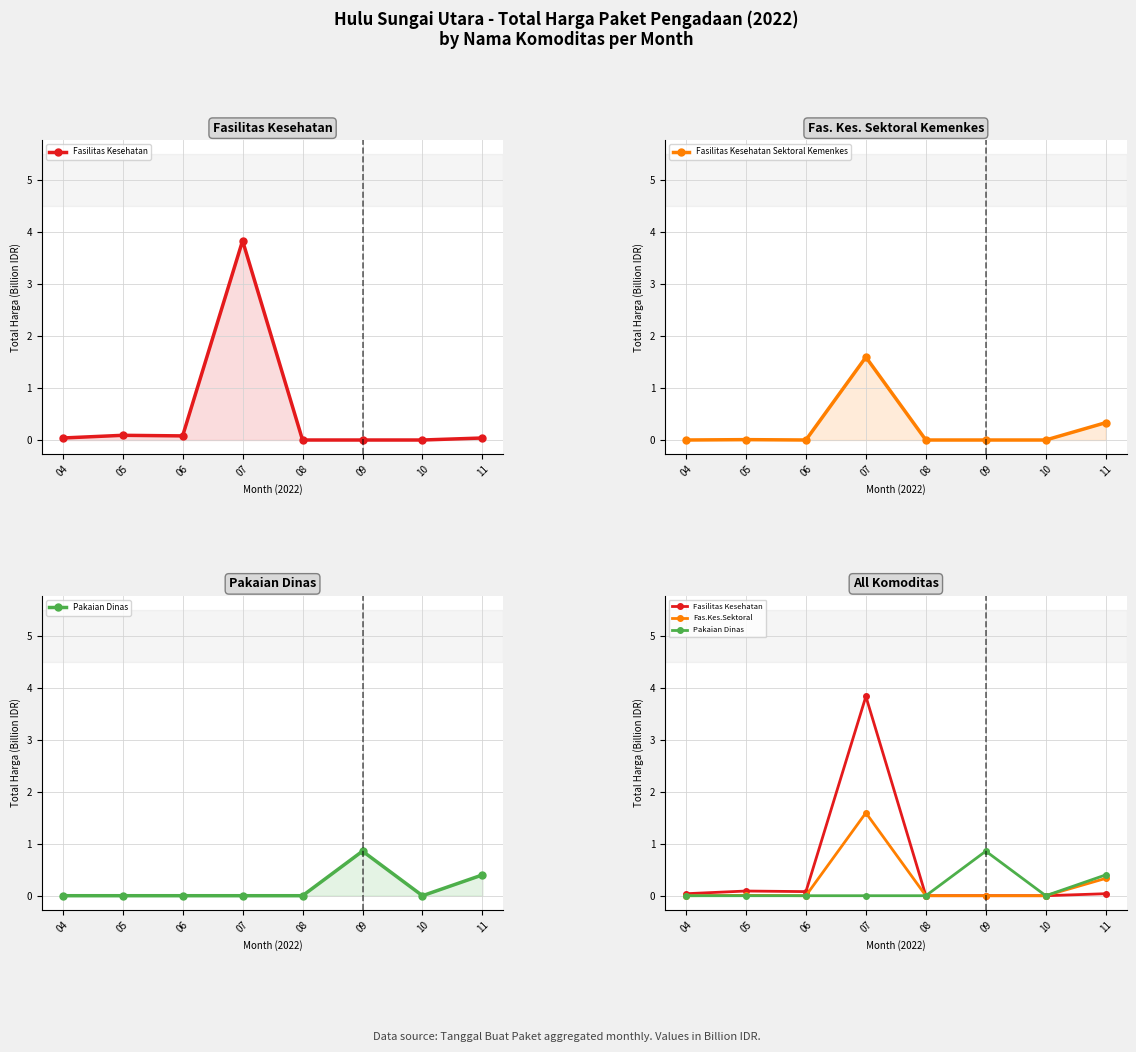

Where is the first local maximum for Pakaian Dinas?

09